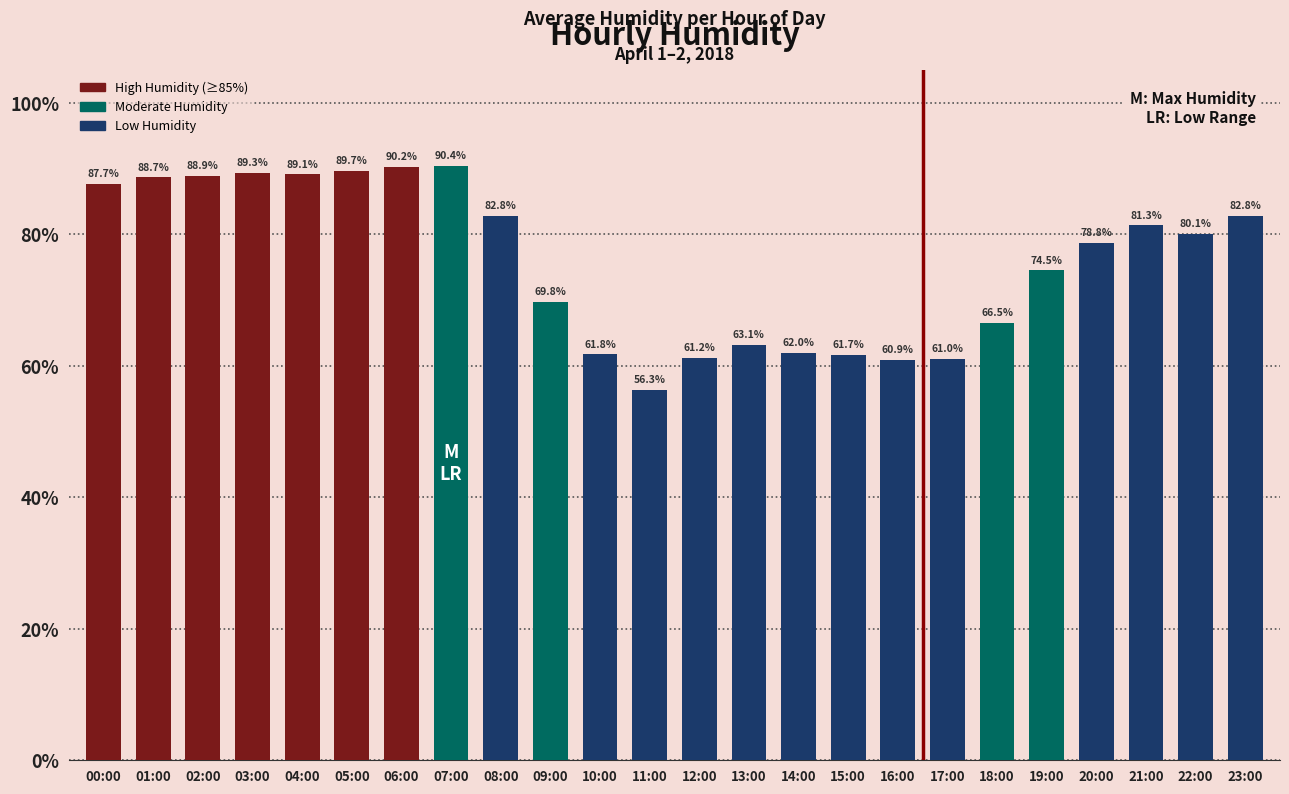

What is the minimum value shown in the chart?

56.3